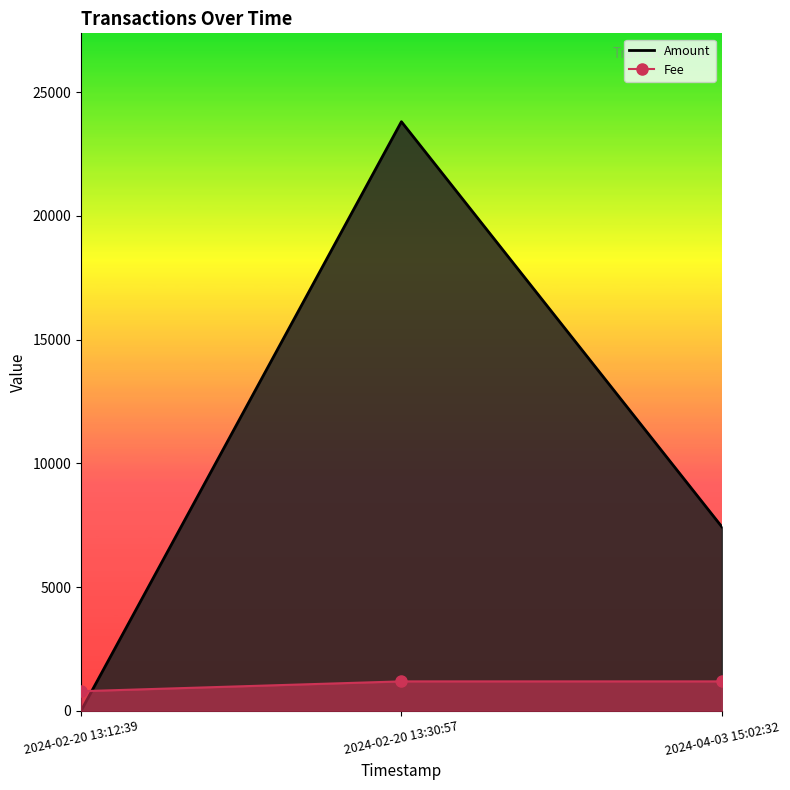

How many data points does each series have?

3